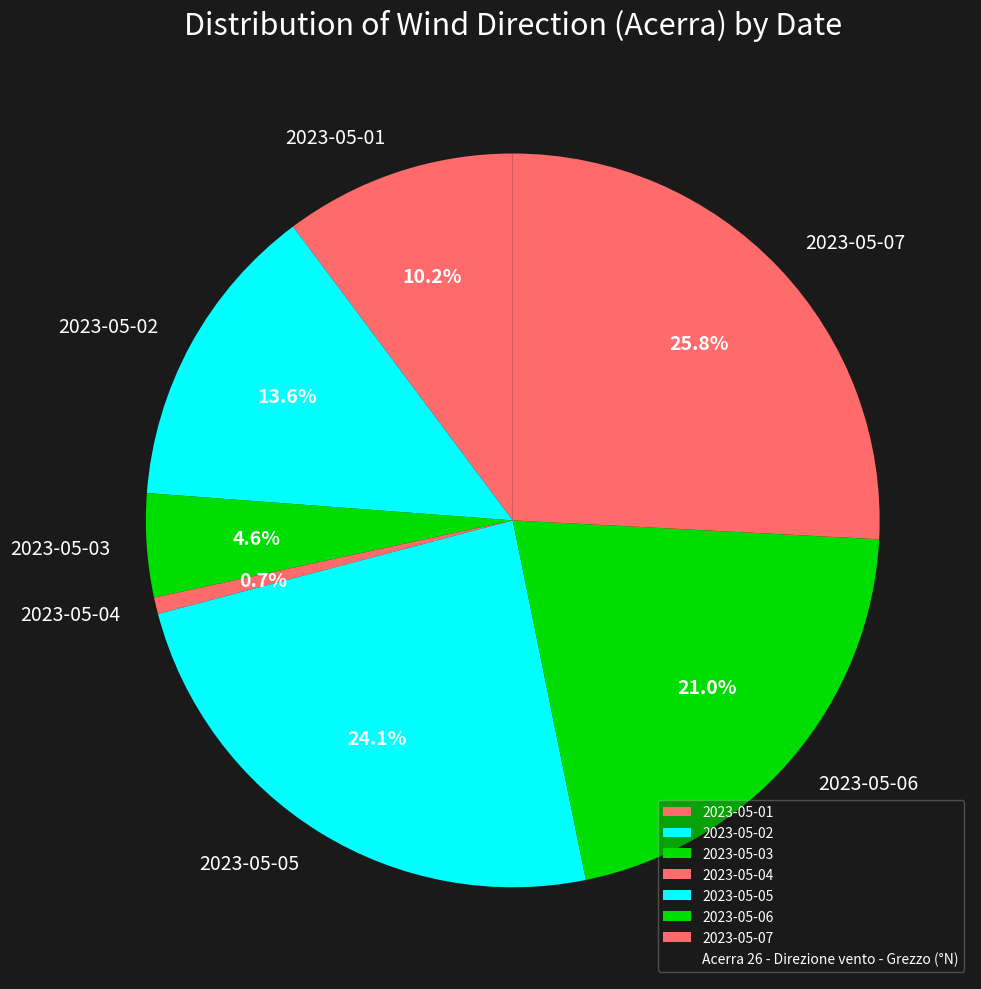

Does 2023-05-03 represent more than half of the total?

No